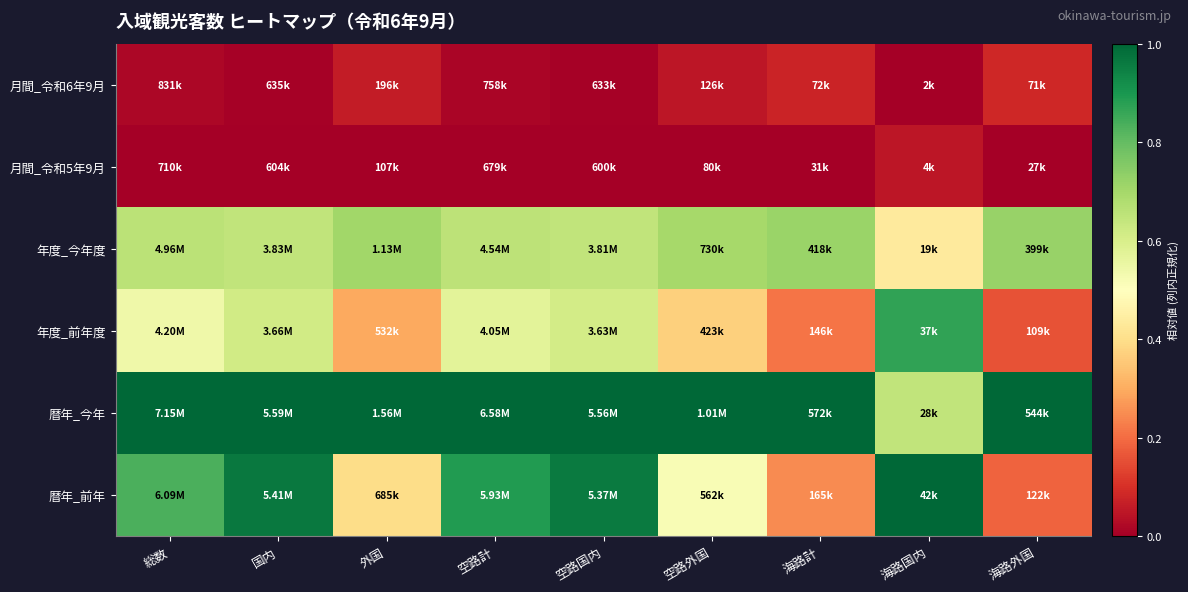

What is the spread (max minus min) of values at 海路計?

1.0